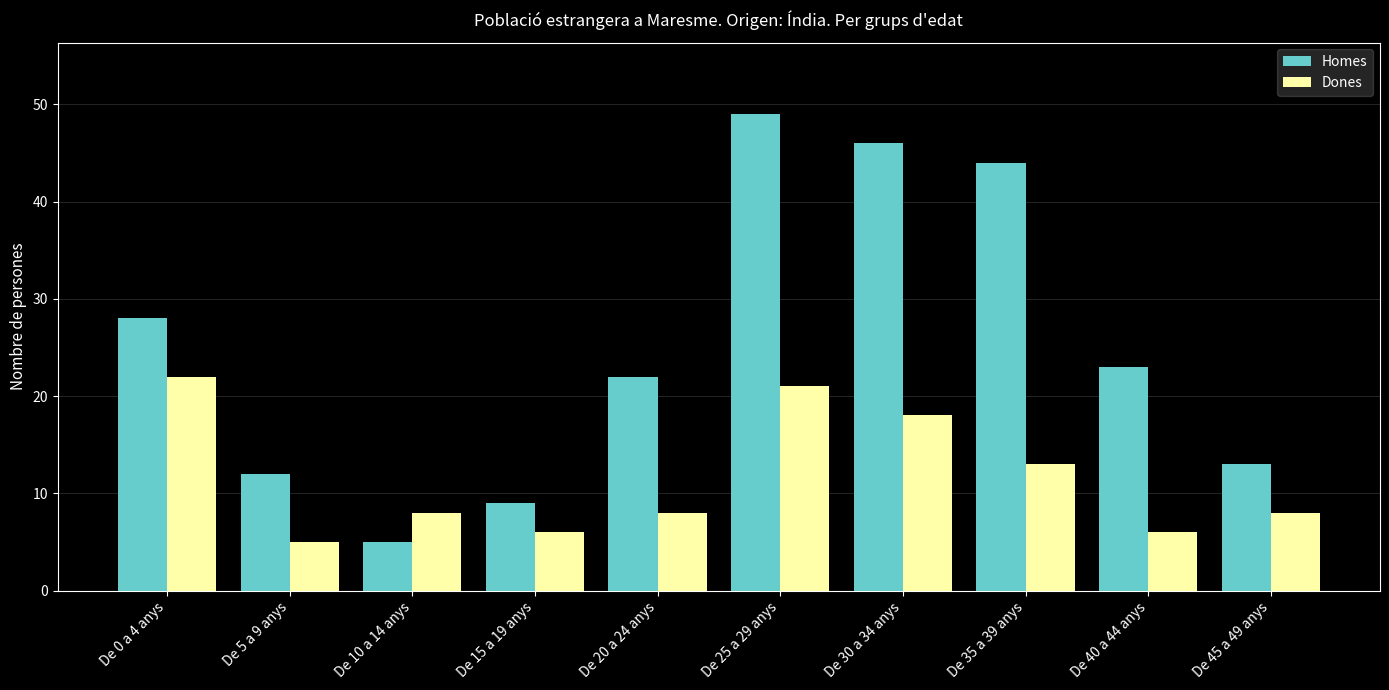

Reading right to left, what are all the values shown in this chart?

Homes: 13	23	44	46	49	22	9	5	12	28
Dones: 8	6	13	18	21	8	6	8	5	22